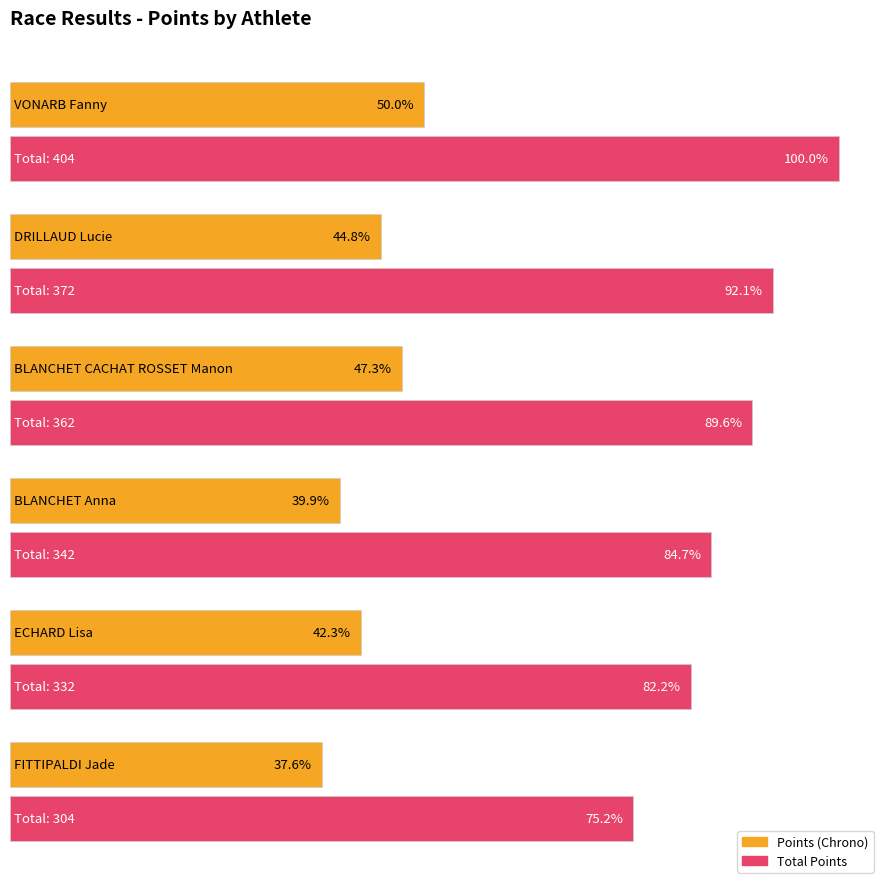

Count the Points (Chrono) values in the range 161 to 191.

4